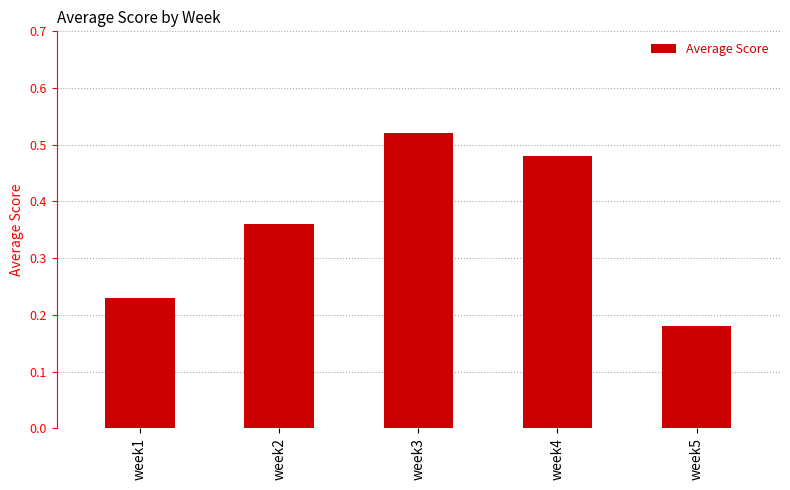

The value at week5 is 0.0. True or false?

False